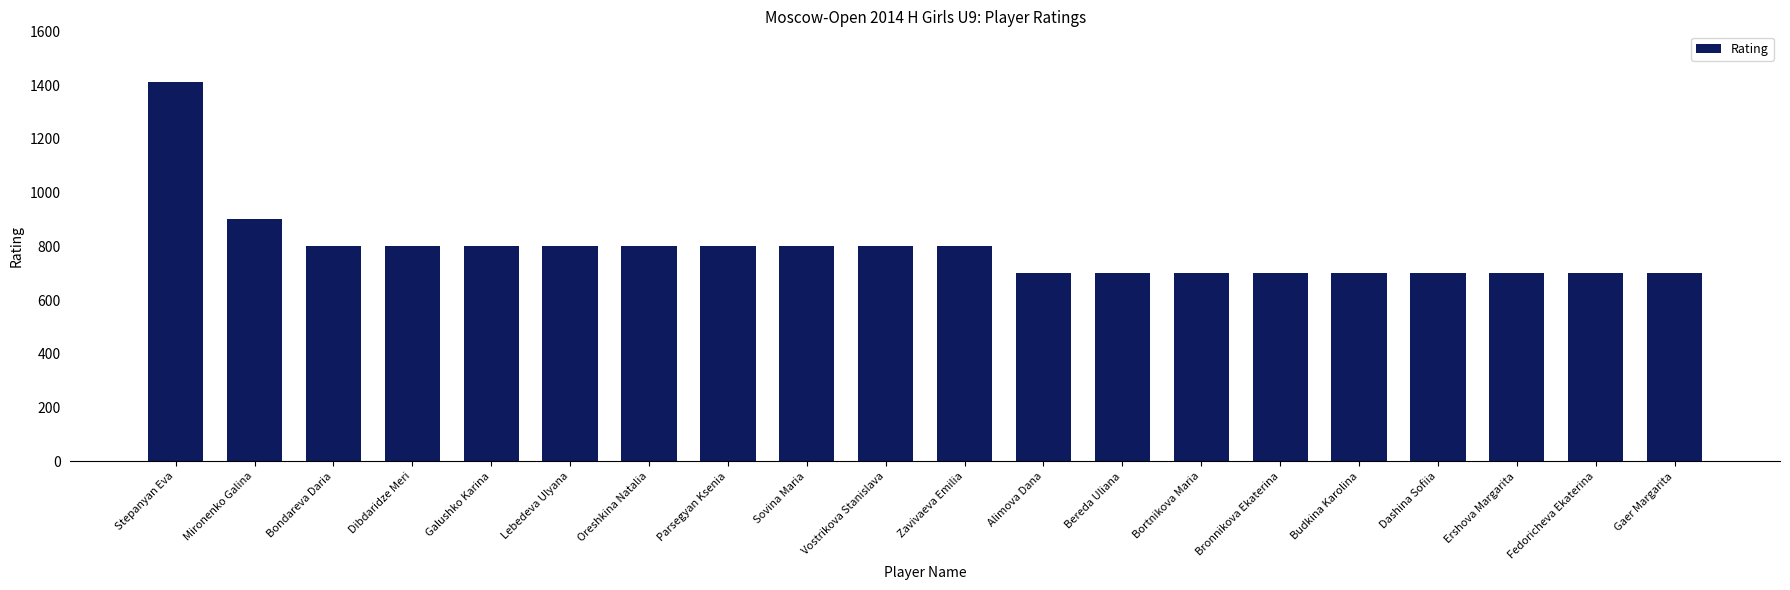

True or false: the data shows 382 at Parsegyan Ksenia.

False